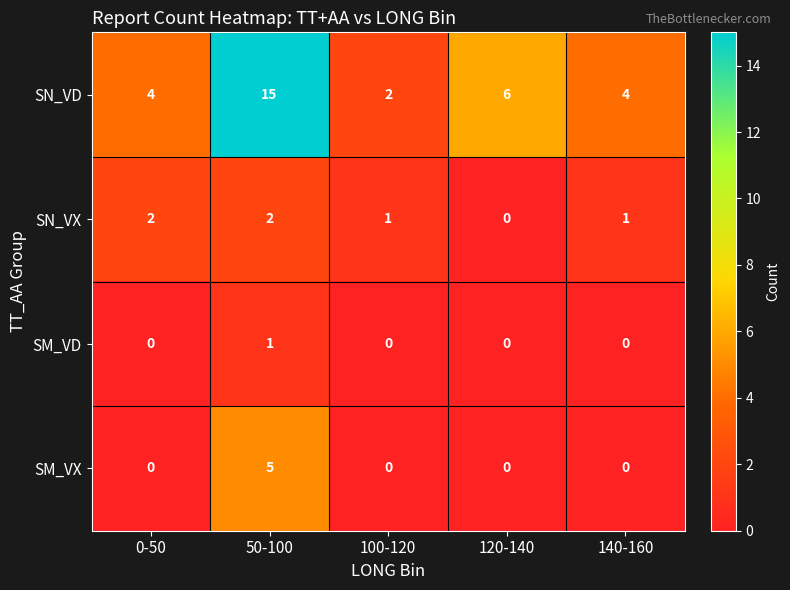

What is the maximum value shown in the chart?

15